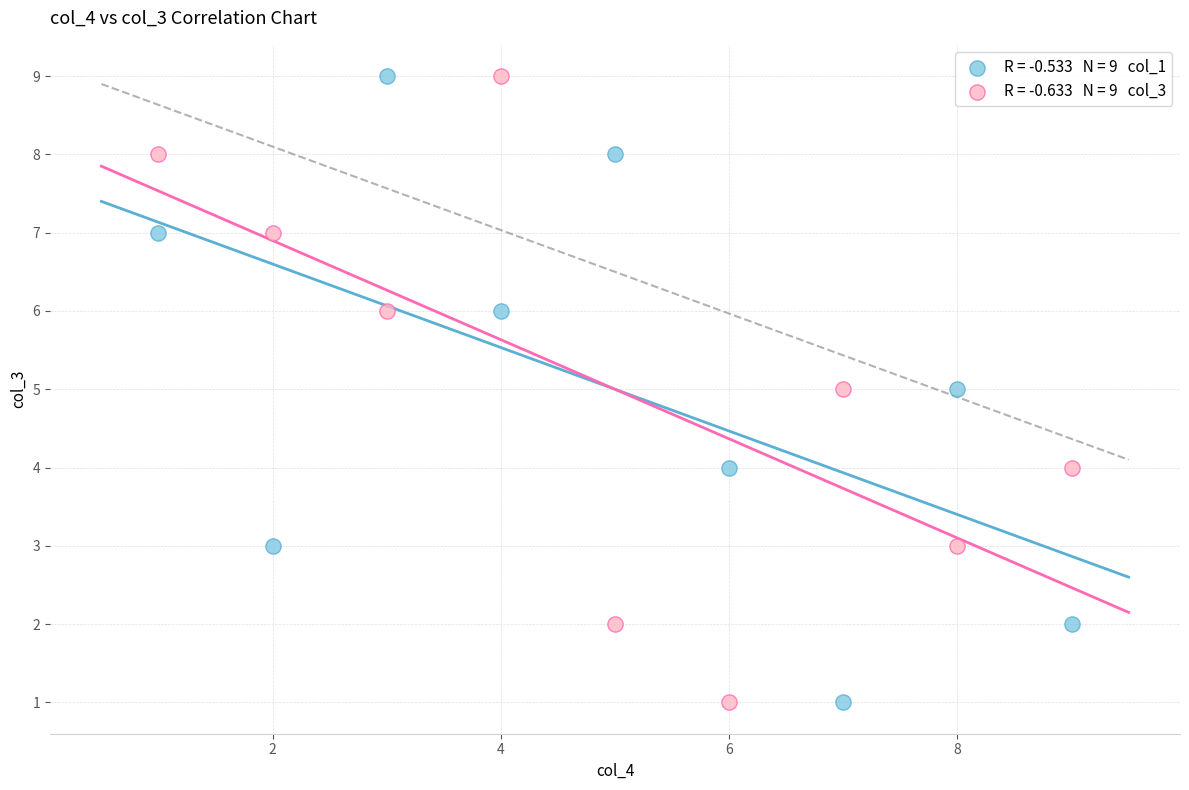

Across all data points, what is the range of X values (max minus min)?

8